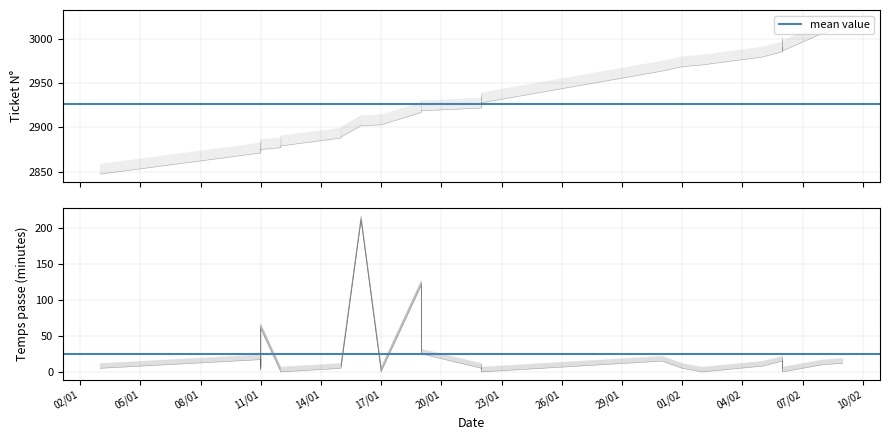

True or false: Temps passe (minutes) and Ticket N° cross at least once.

False